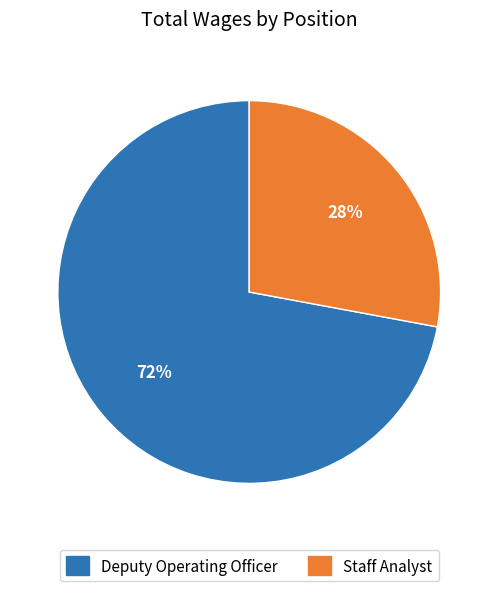

Do Deputy Operating Officer and Staff Analyst together represent more than half of the pie?

Yes